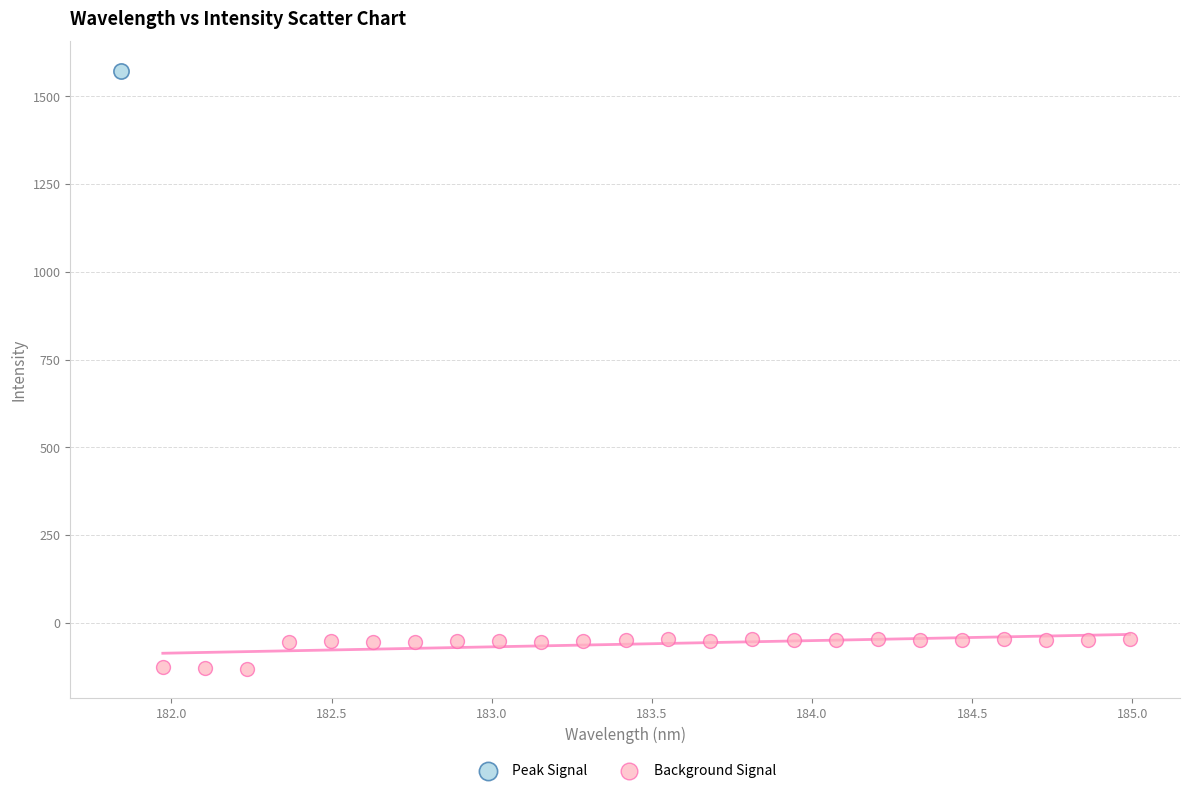

What are all the series names shown in the legend?

Peak Signal, Background Signal